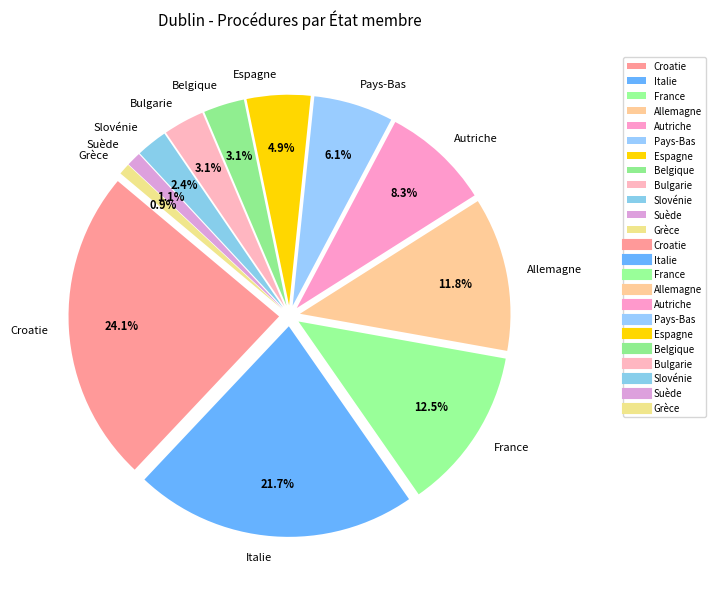

Is the sum of Pays-Bas and Belgique greater than half?

No